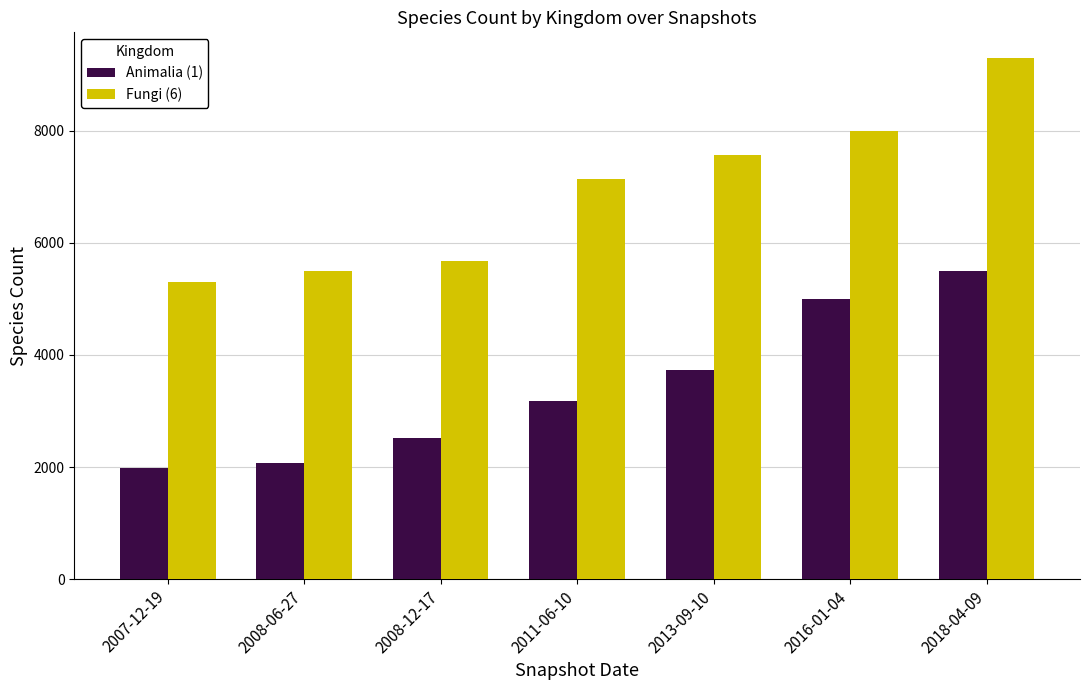

How many groups of bars are there?

7